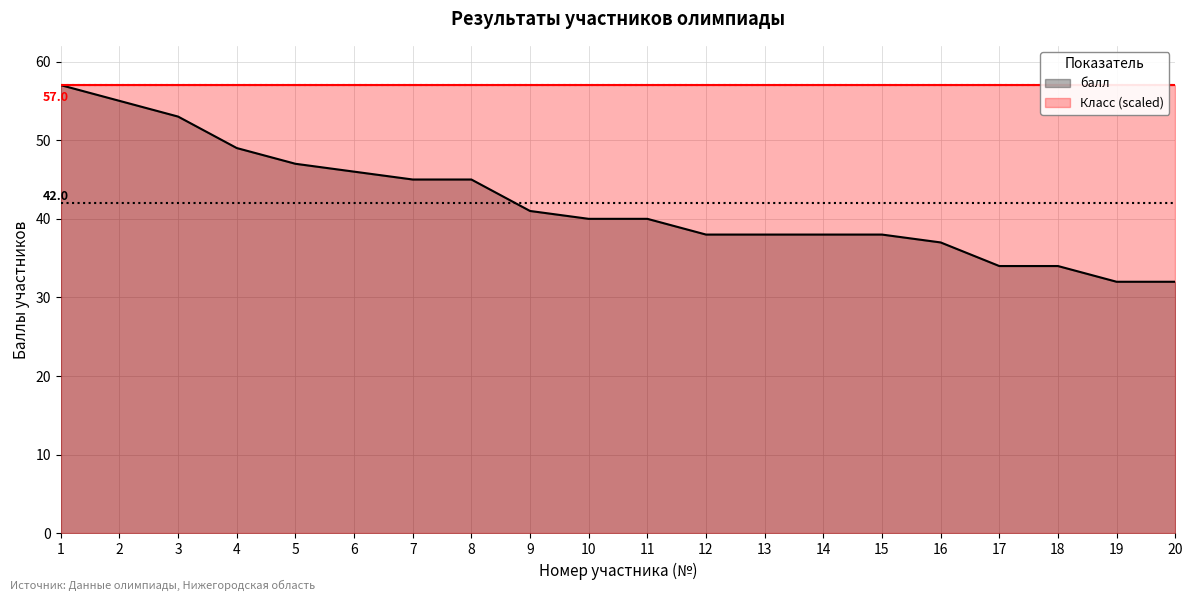

What is the value of the 12th point from the left?

38